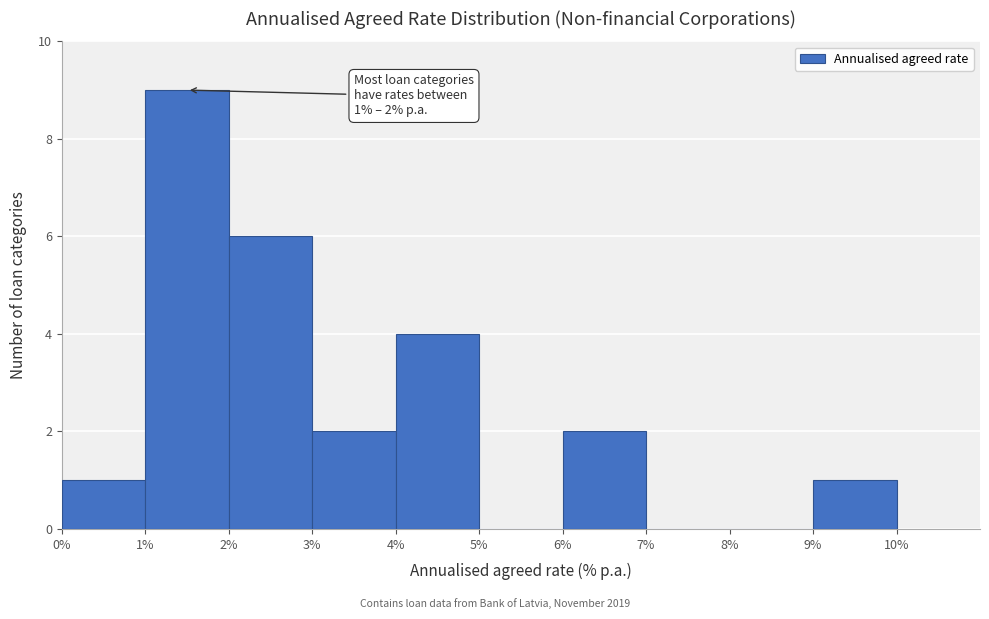

Which range on the x-axis has the tallest bar?

1% to 2%